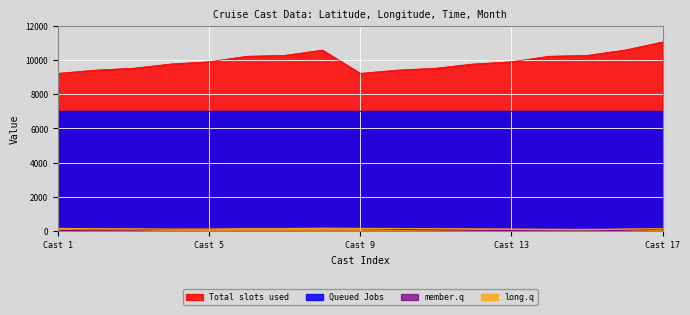

Which series has the largest total across all categories?

Total slots used